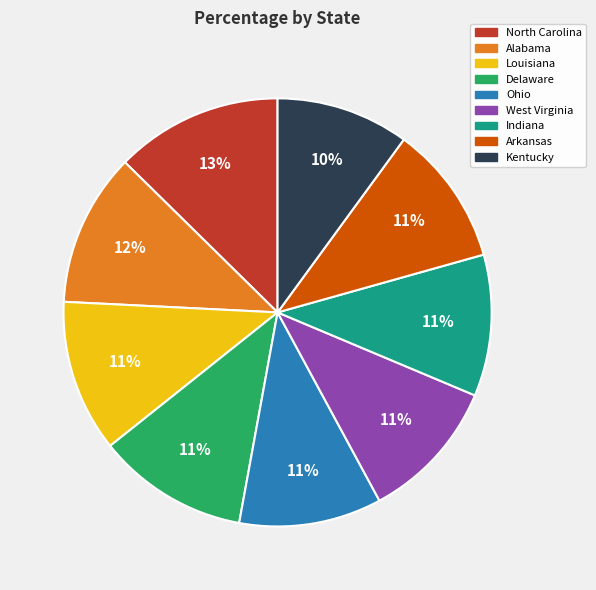

Is there any slice that represents more than half of the pie?

No